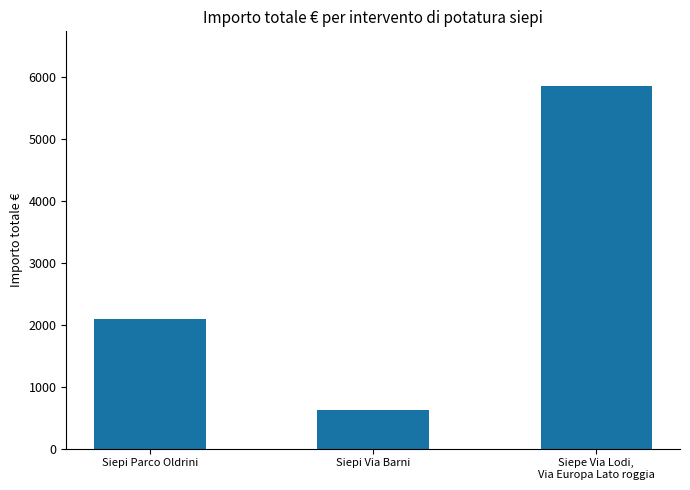

What is the change in value from Siepi Parco Oldrini to Siepi Via Barni?

-1470.0